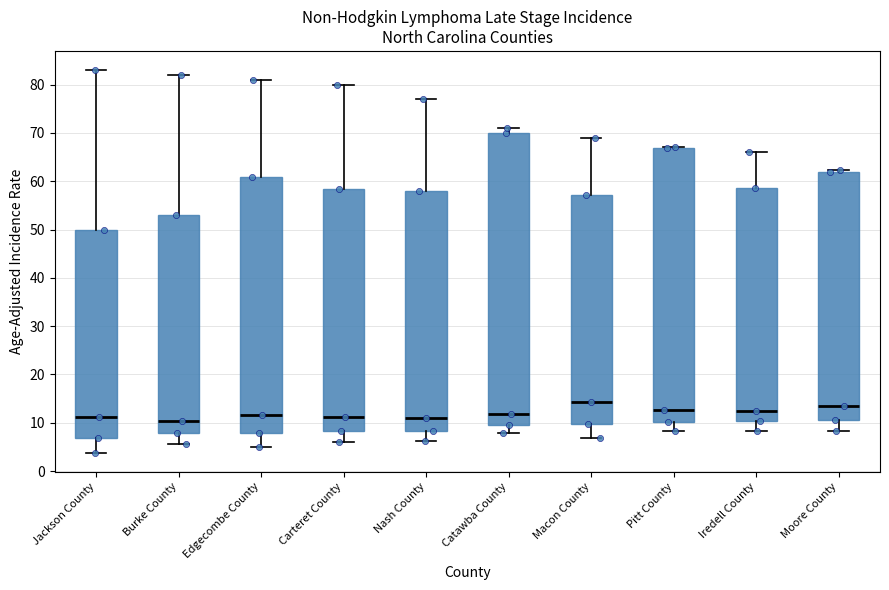

Reading left to right, transcribe this box plot: for each box, give where its median line is, the range the box spans, and where its two whiskers end, as read against the y-axis. The values are not printed on the chart, so give them approximately, as read against the axis.

Jackson County: median 11, box 7 to 50, whiskers 4 to 83
Burke County: median 10, box 8 to 53, whiskers 6 to 82
Edgecombe County: median 12, box 8 to 61, whiskers 5 to 81
Carteret County: median 11, box 8 to 58, whiskers 6 to 80
Nash County: median 11, box 8 to 58, whiskers 6 to 77
Catawba County: median 12, box 10 to 70, whiskers 8 to 71
Macon County: median 14, box 10 to 57, whiskers 7 to 69
Pitt County: median 13, box 10 to 67, whiskers 8 to 67
Iredell County: median 12, box 10 to 59, whiskers 8 to 66
Moore County: median 13, box 11 to 62, whiskers 8 to 62